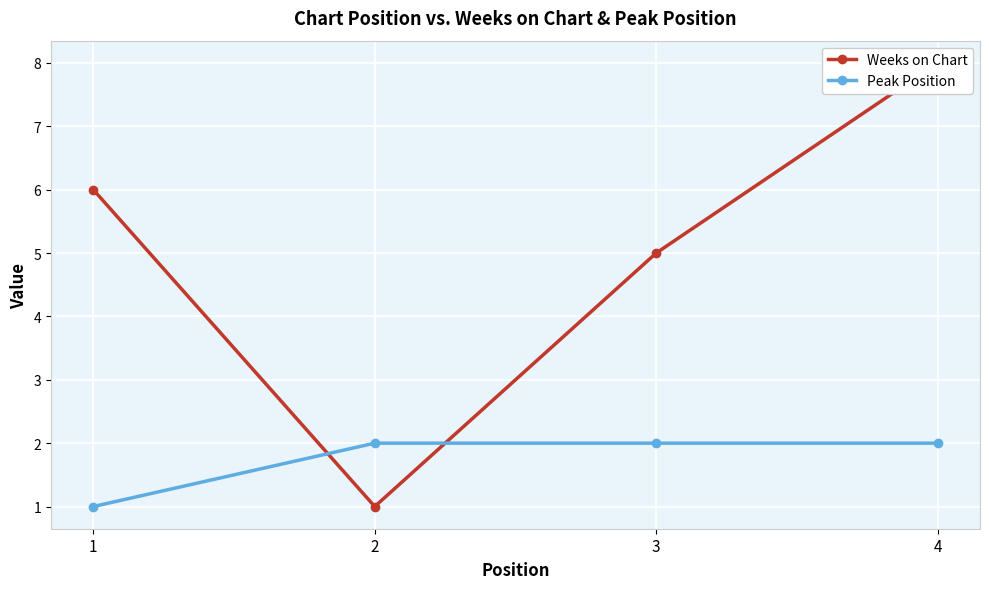

Rank the series at 3 from highest to lowest value.

Weeks on Chart, Peak Position